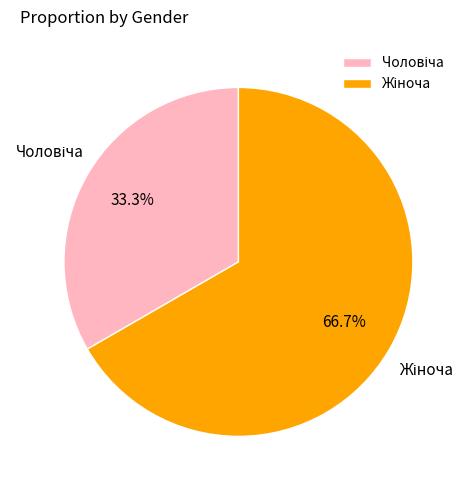

Is there any slice that represents more than half of the pie?

Yes